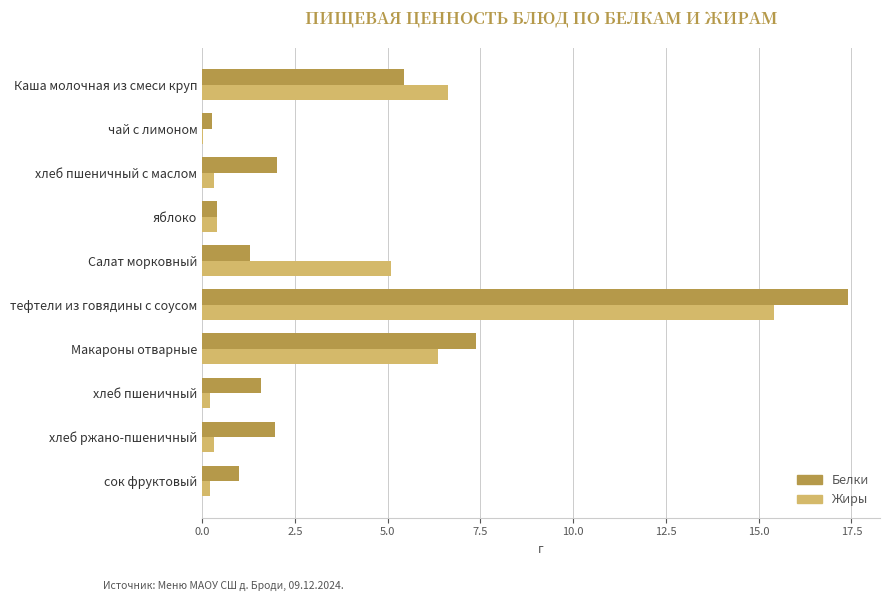

At which category is the sum across all series the highest?

тефтели из говядины с соусом